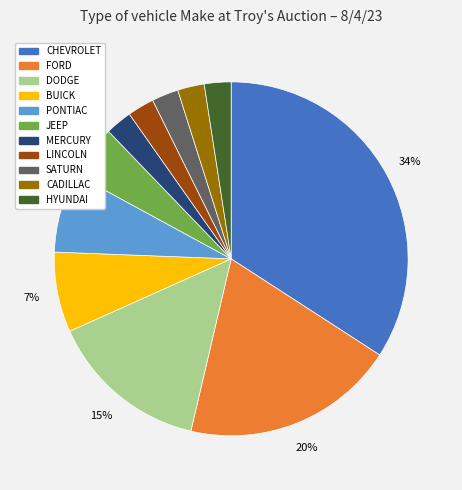

Is it true that PONTIAC is 7% of the pie?

True